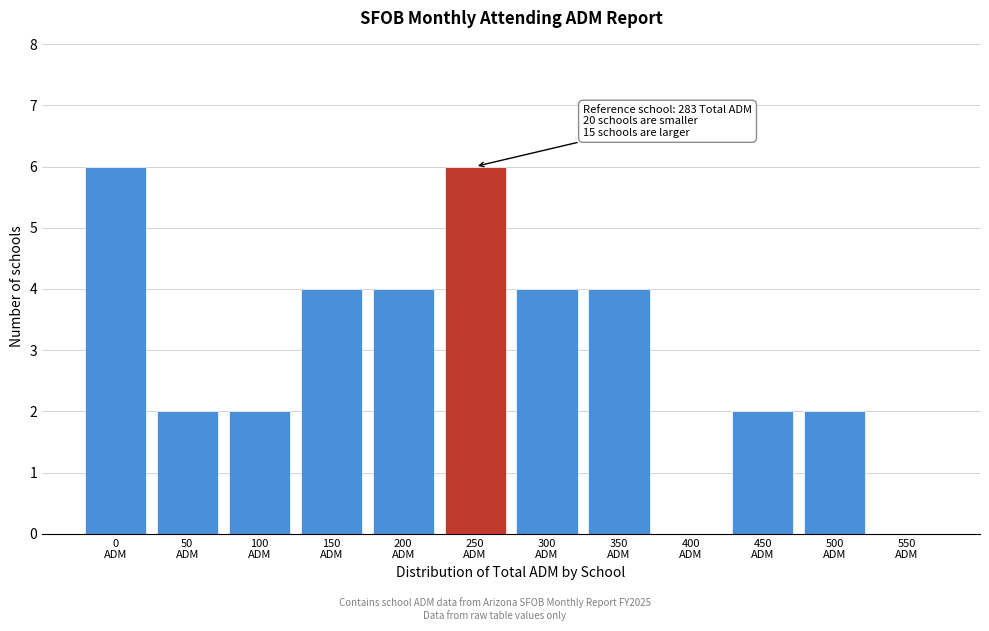

What is the sum of all values?

36